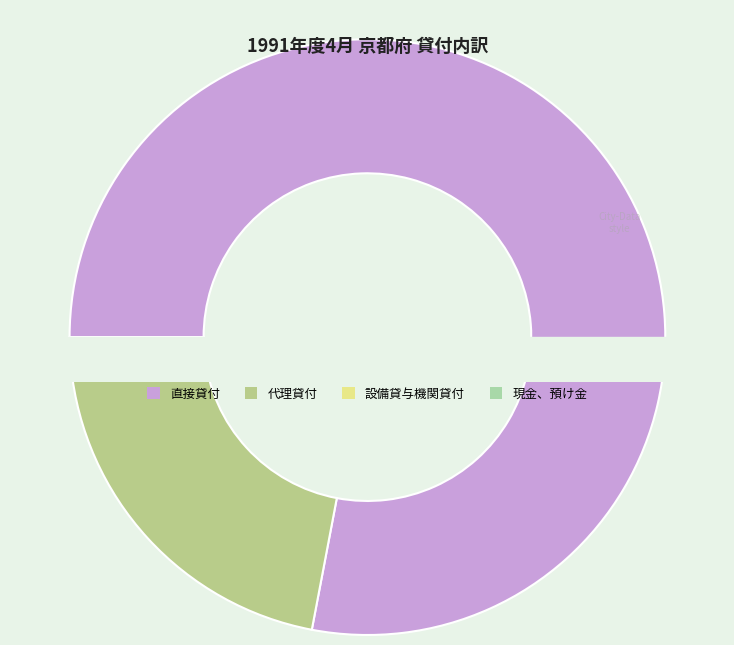

Does any single category account for the majority?

Yes